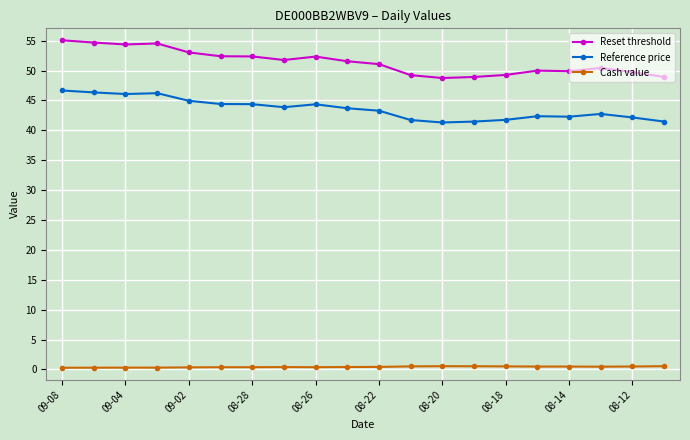

True or false: Reference price and Cash value intersect in this chart.

False